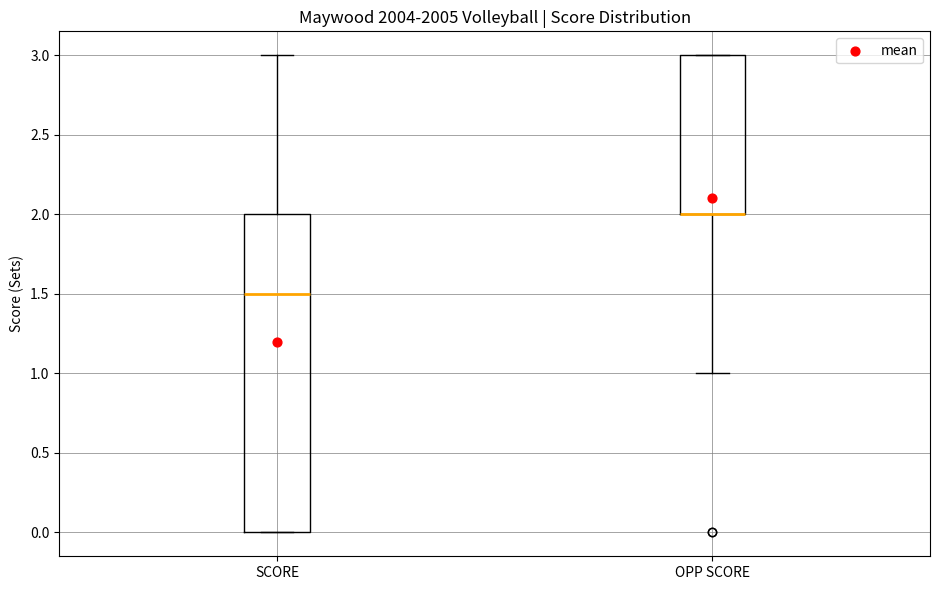

Reading left to right, read every box against the y-axis: the position of its median line, the range the box covers, and the ends of its whiskers. The values are not printed on the chart, so give them approximately, as read against the axis.

SCORE: median 1.5, box 0.0 to 2.0, whiskers 0.0 to 3.0
OPP SCORE: median 2.0 (drawn on the box's lower edge), box 2.0 to 3.0, whiskers 1.0 to 3.0